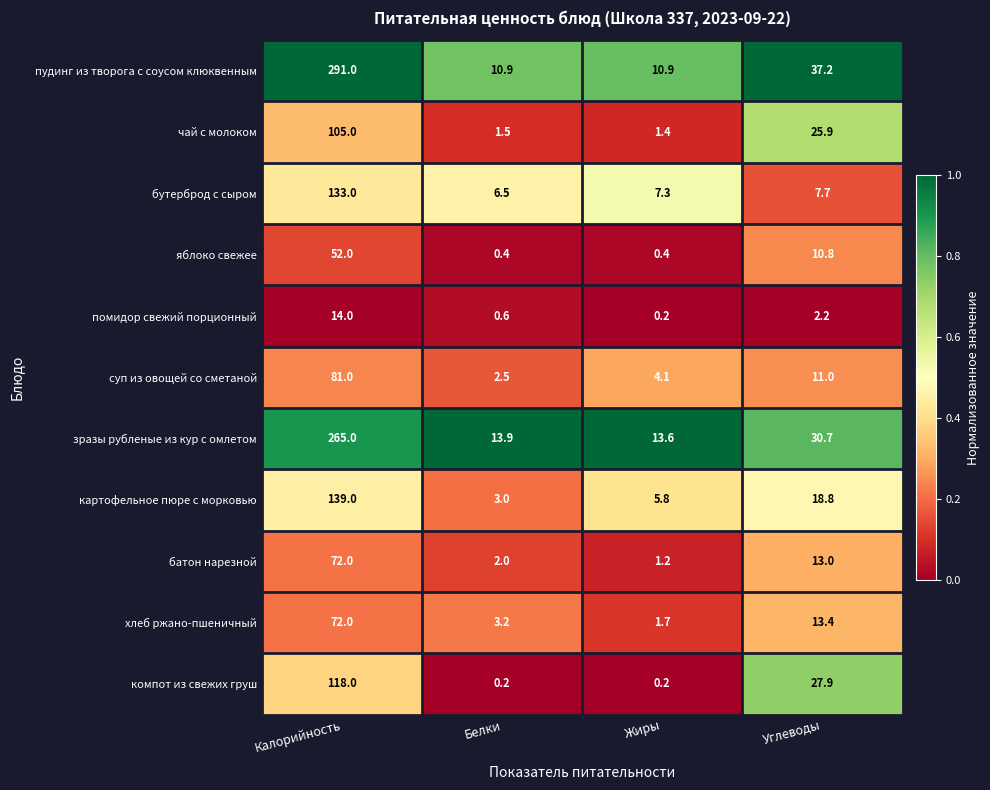

At Белки, list the series in order from smallest to largest.

компот из свежих груш, яблоко свежее, помидор свежий порционный, чай с молоком, батон нарезной, суп из овощей со сметаной, картофельное пюре с морковью, хлеб ржано-пшеничный, бутерброд с сыром, пудинг из творога с соусом клюквенным, зразы рубленые из кур с омлетом